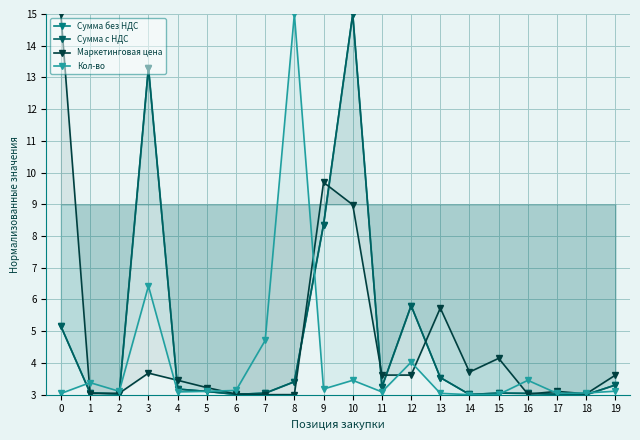

The Сумма с НДС series shows 8.4 at 9. True or false?

True